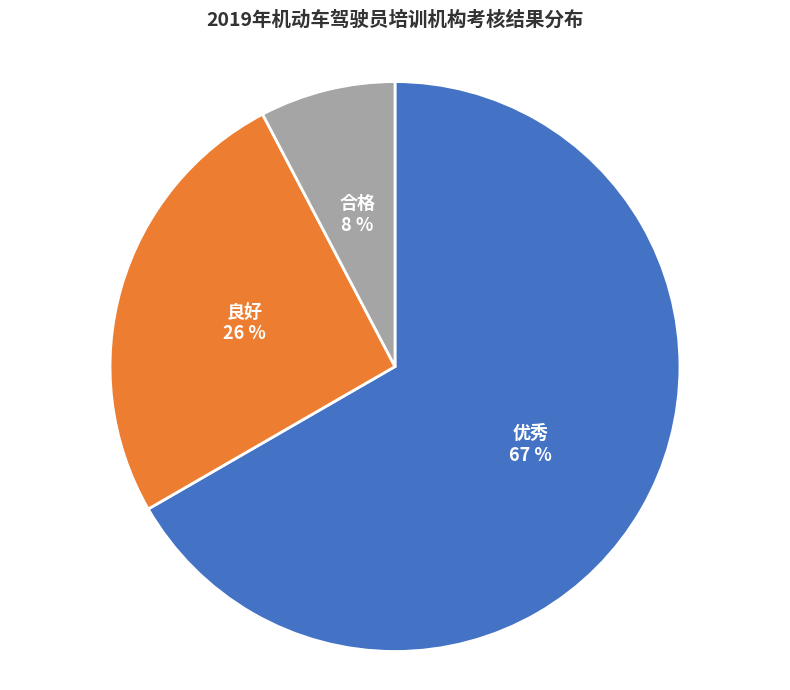

Combined, do 良好 and 合格 account for over 50%?

No